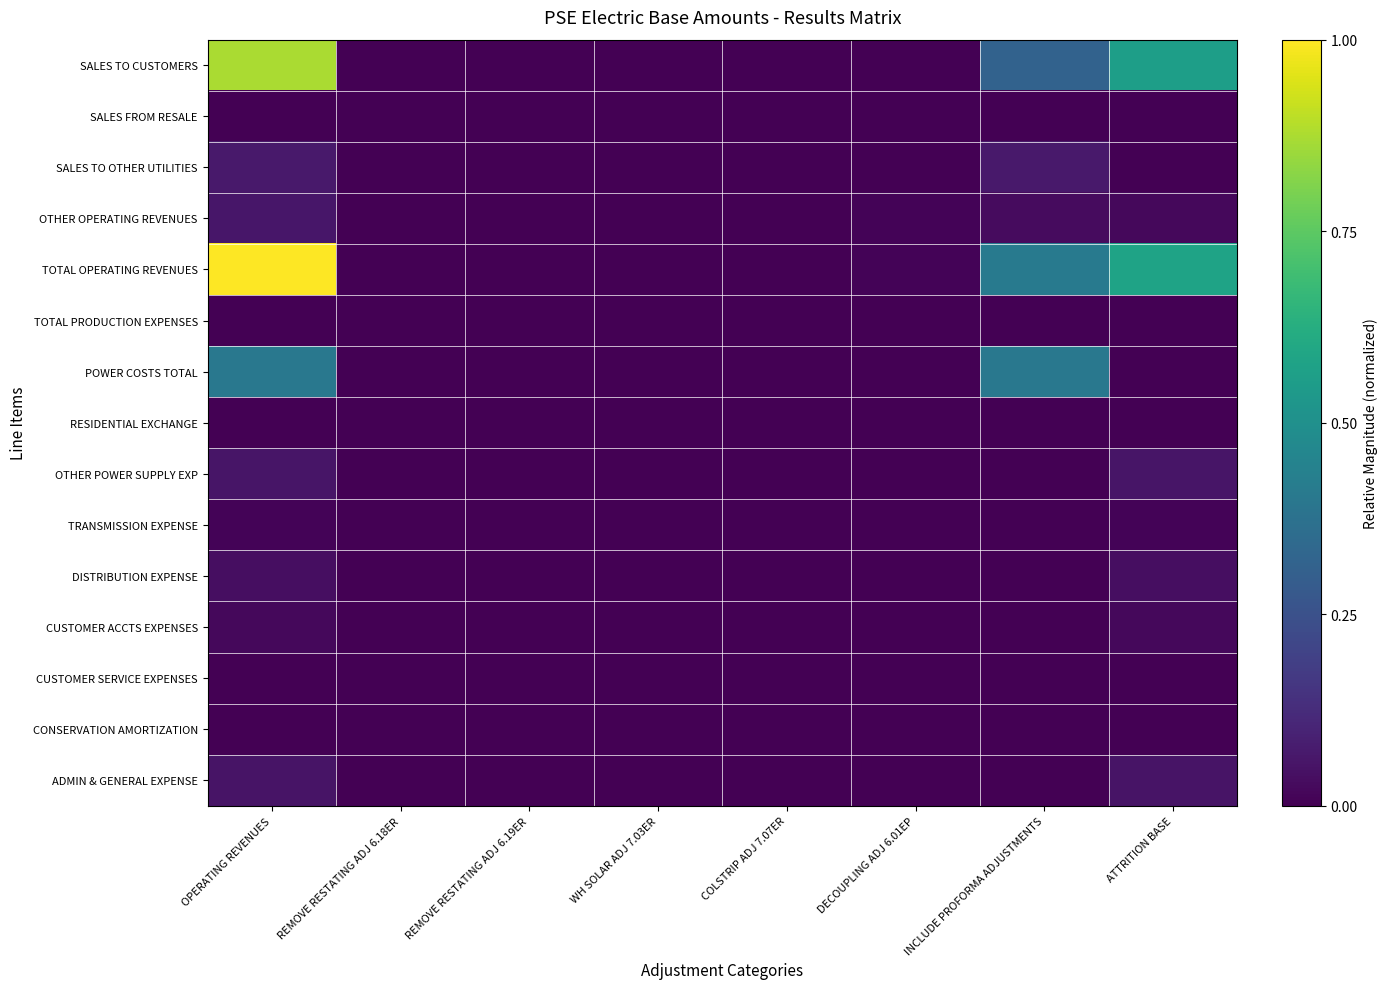

Which series has the largest total across all categories?

TOTAL OPERATING REVENUES